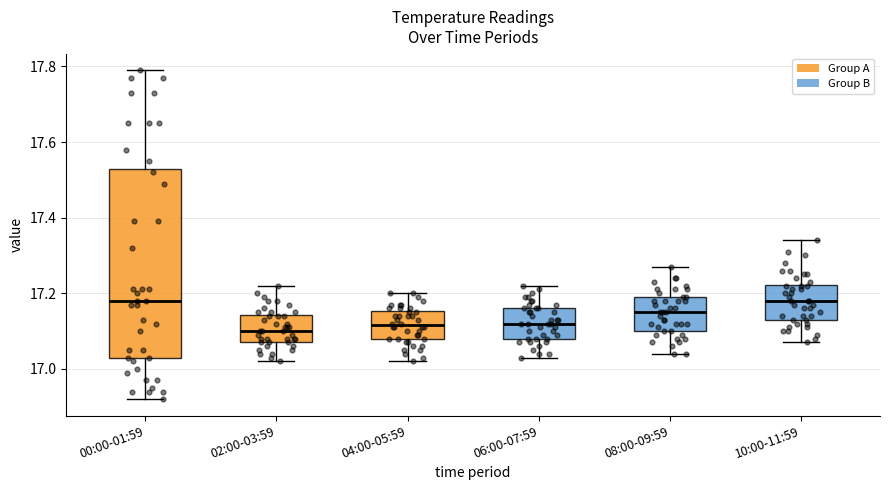

Comparing the boxes themselves (not the whiskers), which one is the tallest?

00:00-01:59